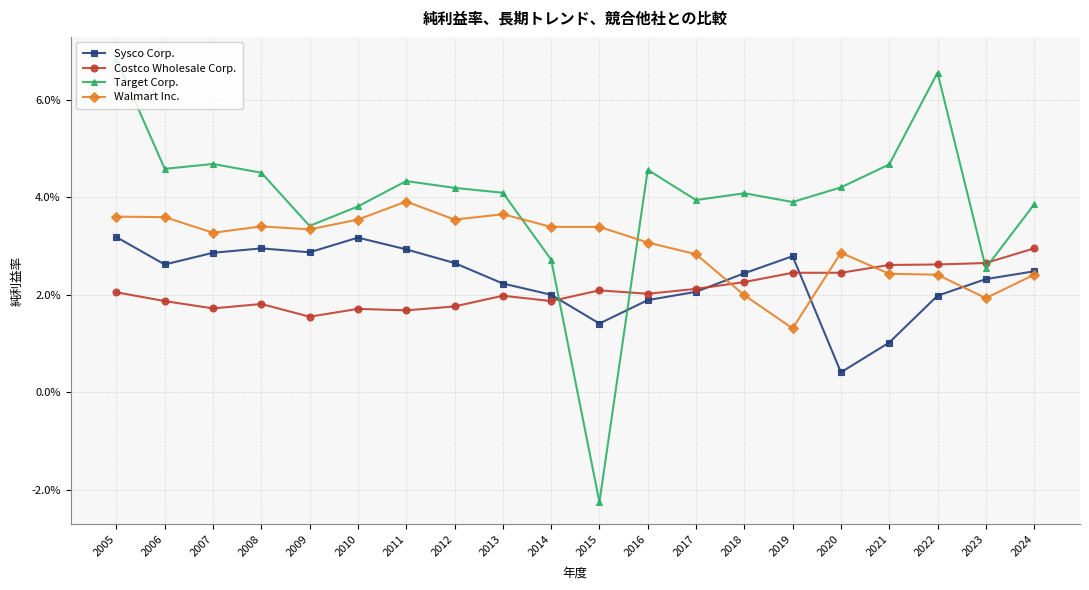

Where is the first local minimum for Walmart Inc.?

2007